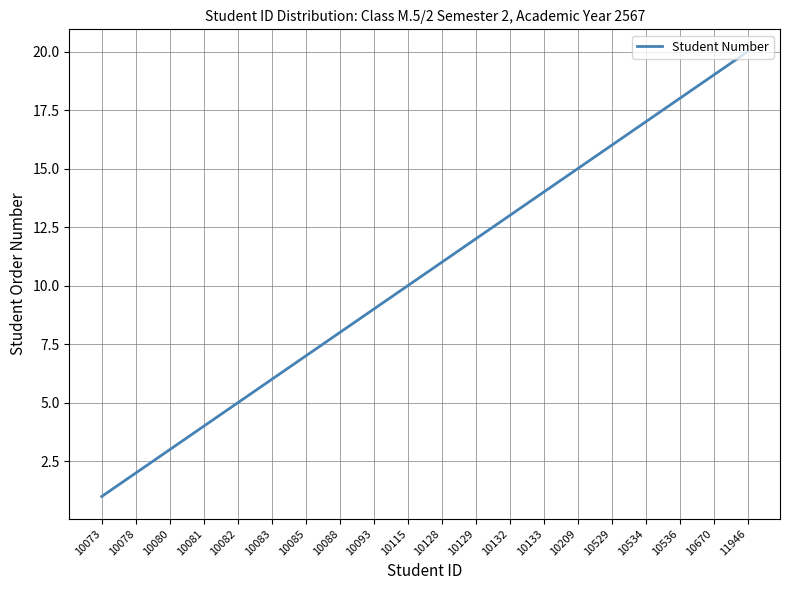

What is the difference between the values at 10529 and 10129?

4